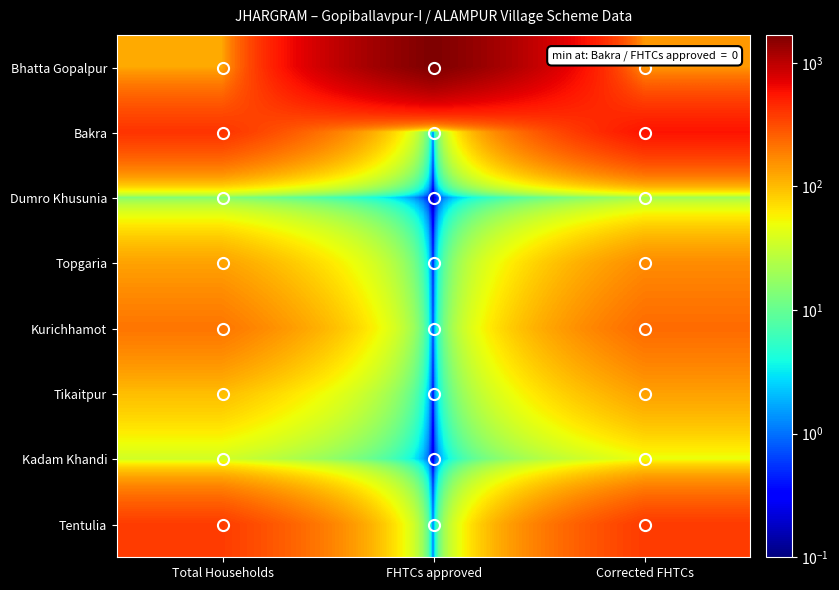

Reading left to right, transcribe all the data shown in this chart.

Bhatta Gopalpur: Total Households=121.0	FHTCs approved=1683.0	Corrected FHTCs=144.0
Bakra: Total Households=408.0	FHTCs approved=0.1	Corrected FHTCs=567.0
Dumro Khusunia: Total Households=14.0	FHTCs approved=0.1	Corrected FHTCs=20.0
Topgaria: Total Households=130.0	FHTCs approved=0.1	Corrected FHTCs=163.0
Kurichhamot: Total Households=207.0	FHTCs approved=0.1	Corrected FHTCs=231.0
Tikaitpur: Total Households=98.0	FHTCs approved=0.1	Corrected FHTCs=132.0
Kadam Khandi: Total Households=35.0	FHTCs approved=0.1	Corrected FHTCs=48.0
Tentulia: Total Households=373.0	FHTCs approved=0.1	Corrected FHTCs=378.0